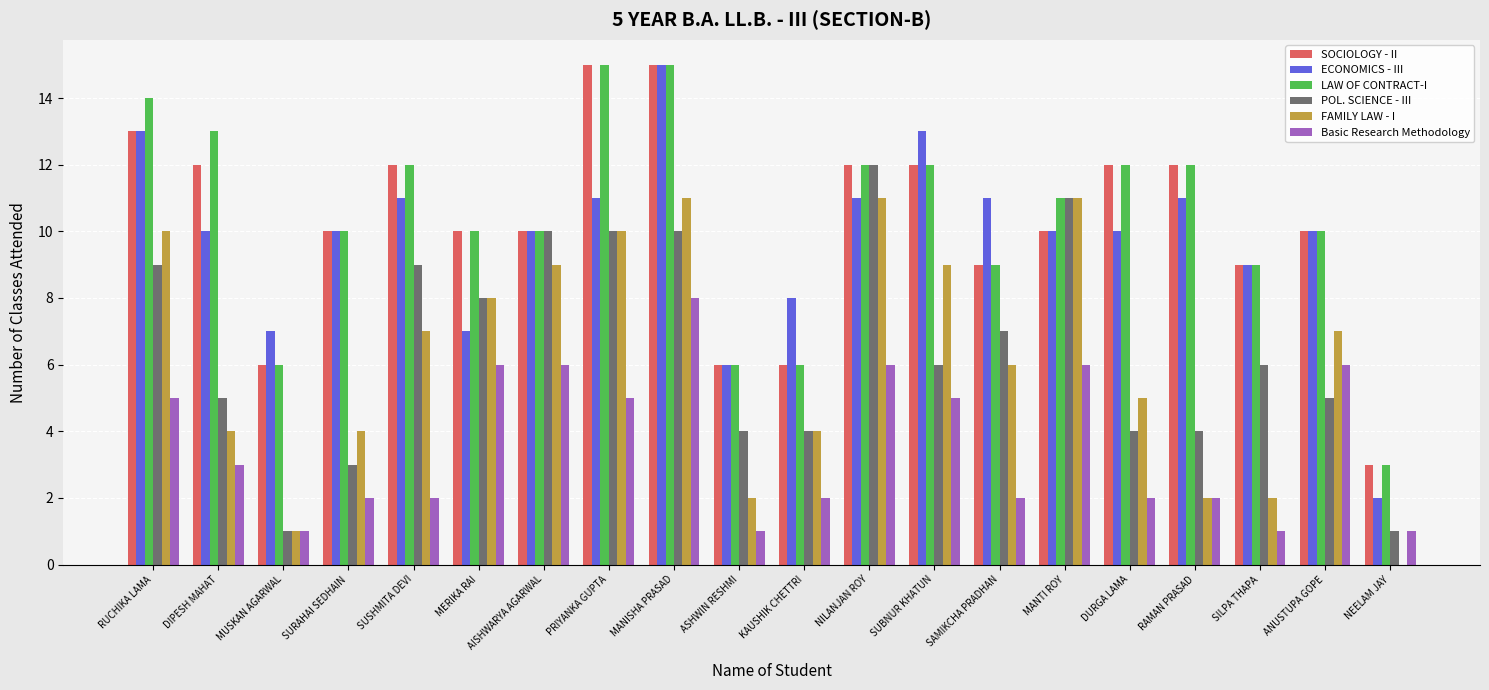

What is the maximum value for Basic Research Methodology?

8